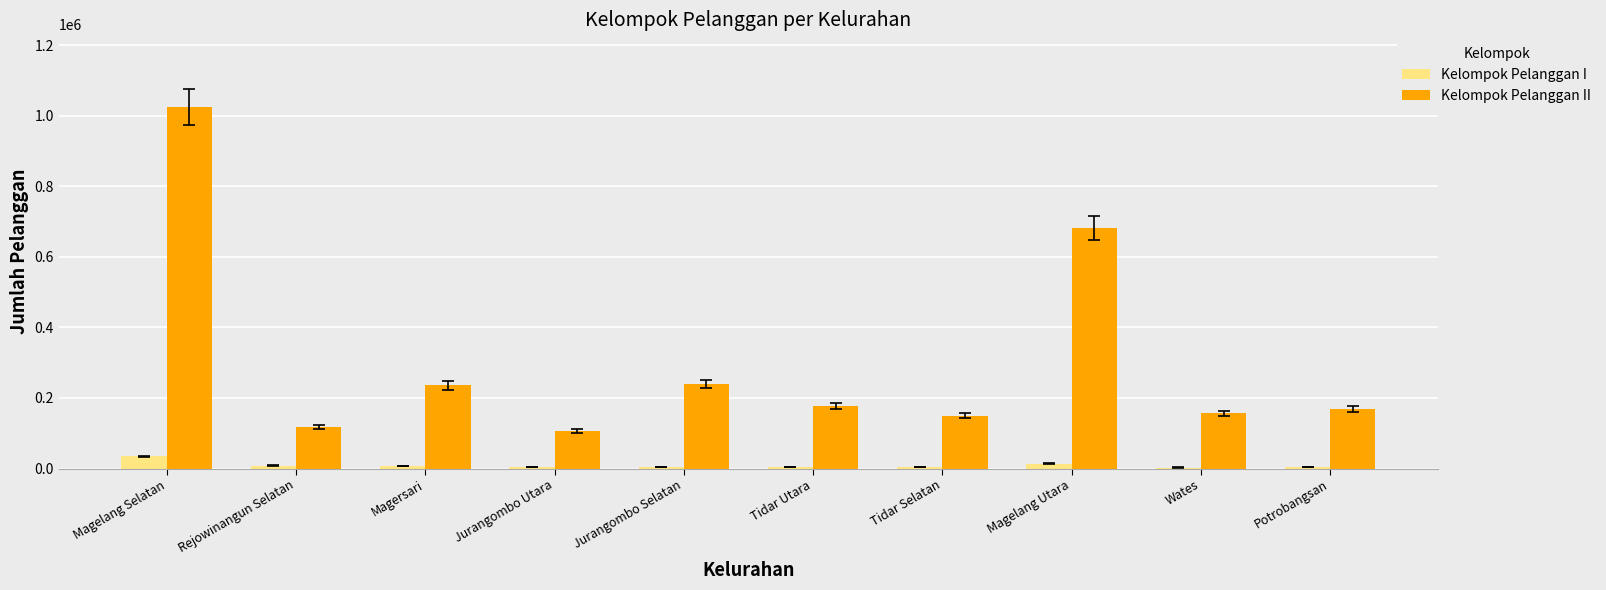

What are all the series names shown in the legend?

Kelompok Pelanggan I, Kelompok Pelanggan II